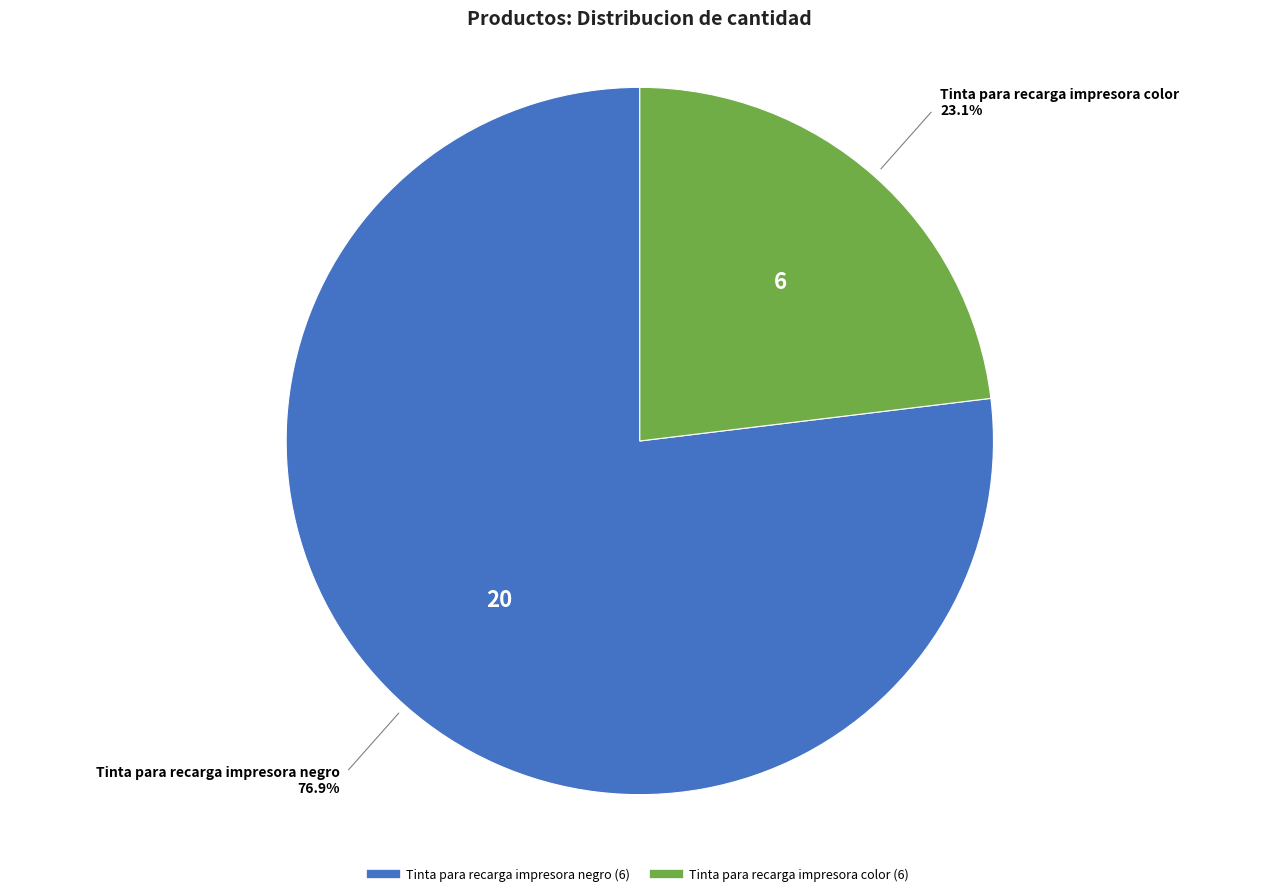

Which category has the biggest portion of the pie?

Tinta para recarga impresora negro